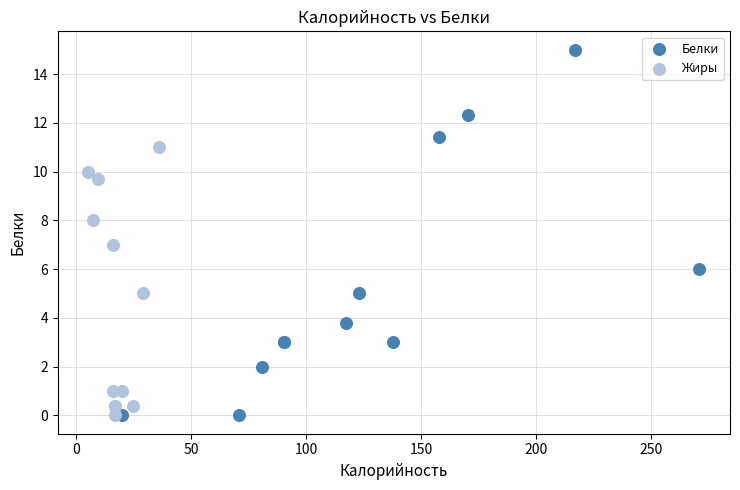

Which series has the widest spread of Y values?

Белки